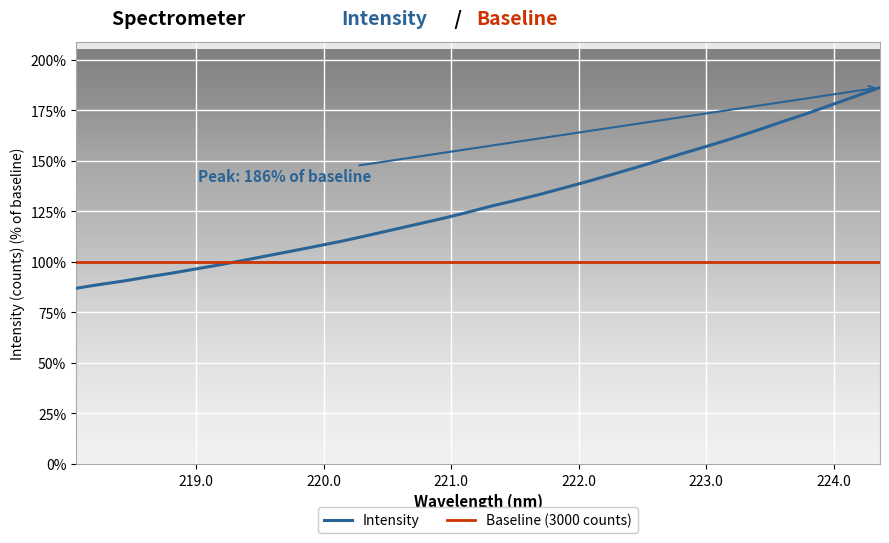

Which series has the widest spread of values?

Intensity